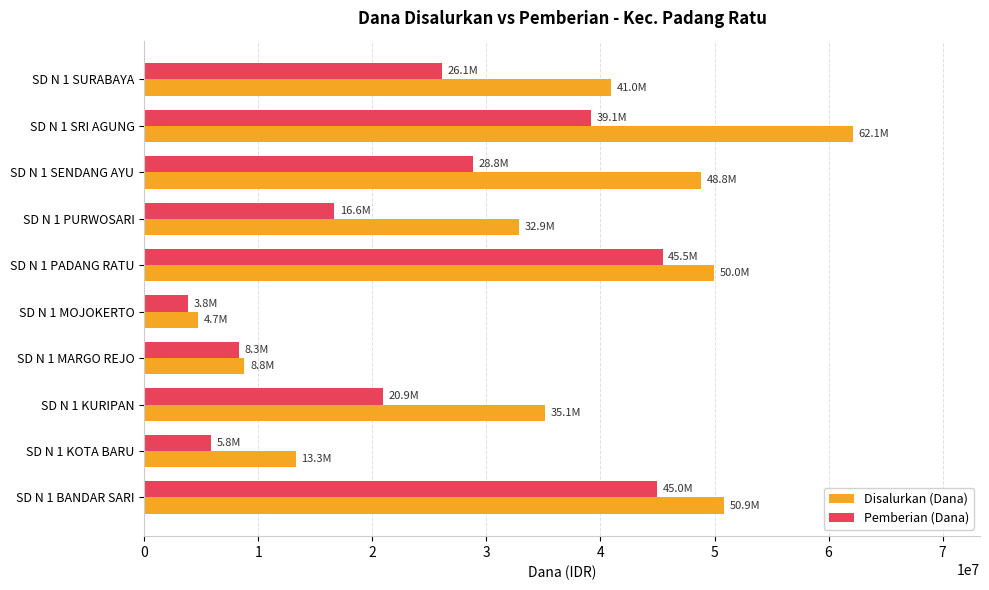

The value of Disalurkan (Dana) at SD N 1 BANDAR SARI is 50850000. True or false?

True